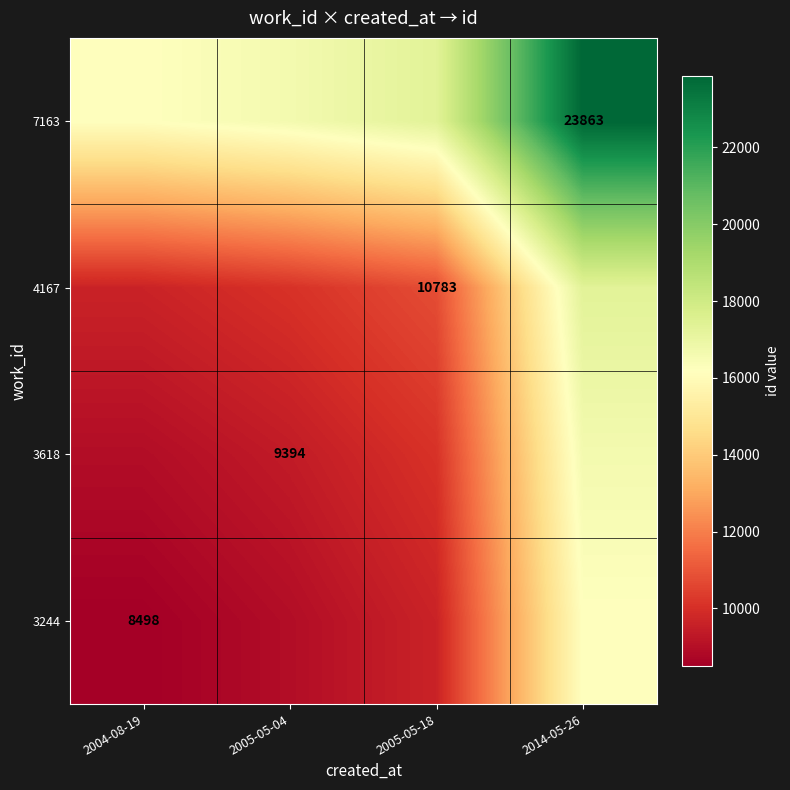

Is it true that 4167 equals 10783.0 at 2005-05-18?

True